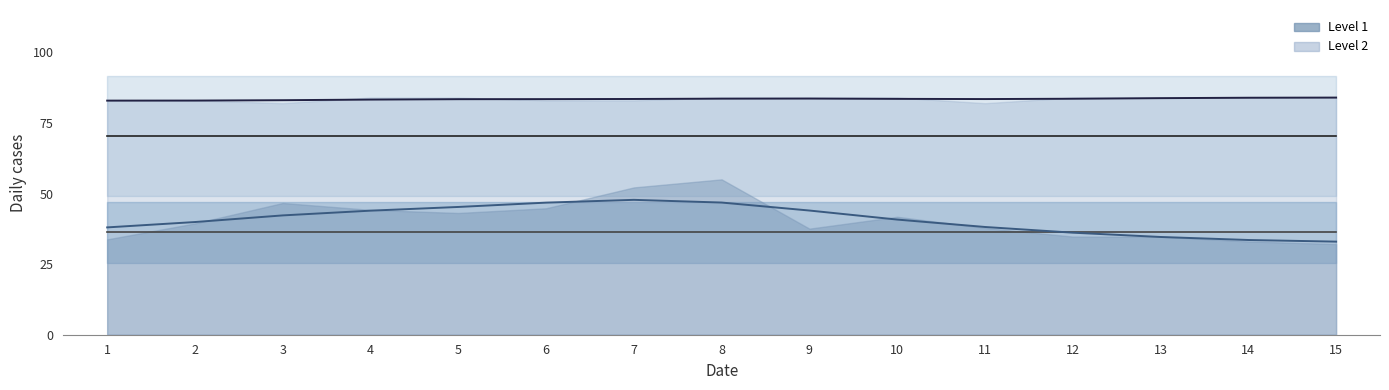

What is the spread (max minus min) of values at 4?

34.1